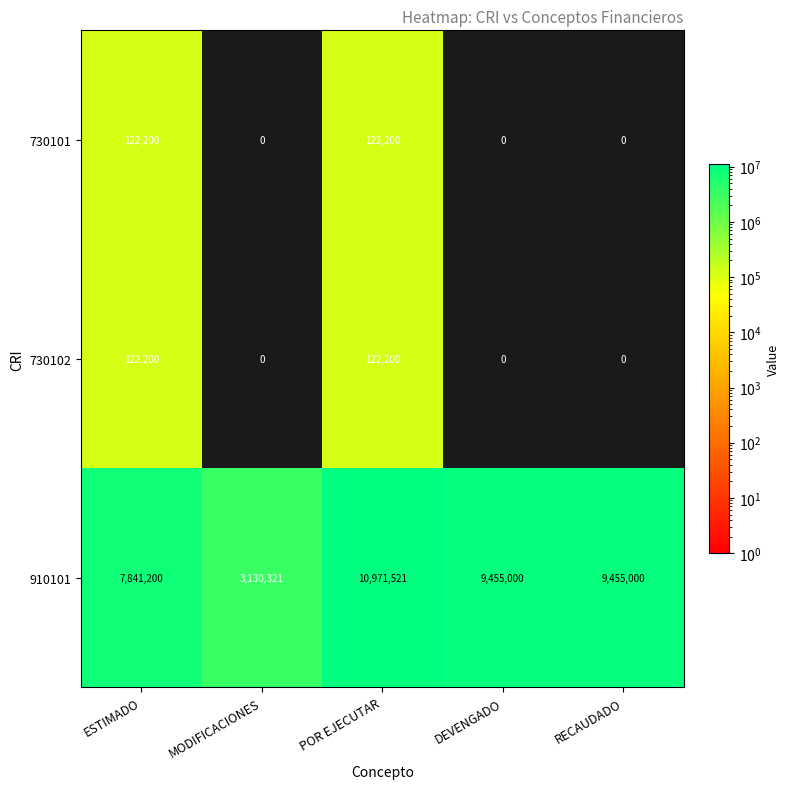

Count the 910101 values in the range 7841200 to 9455000.

3